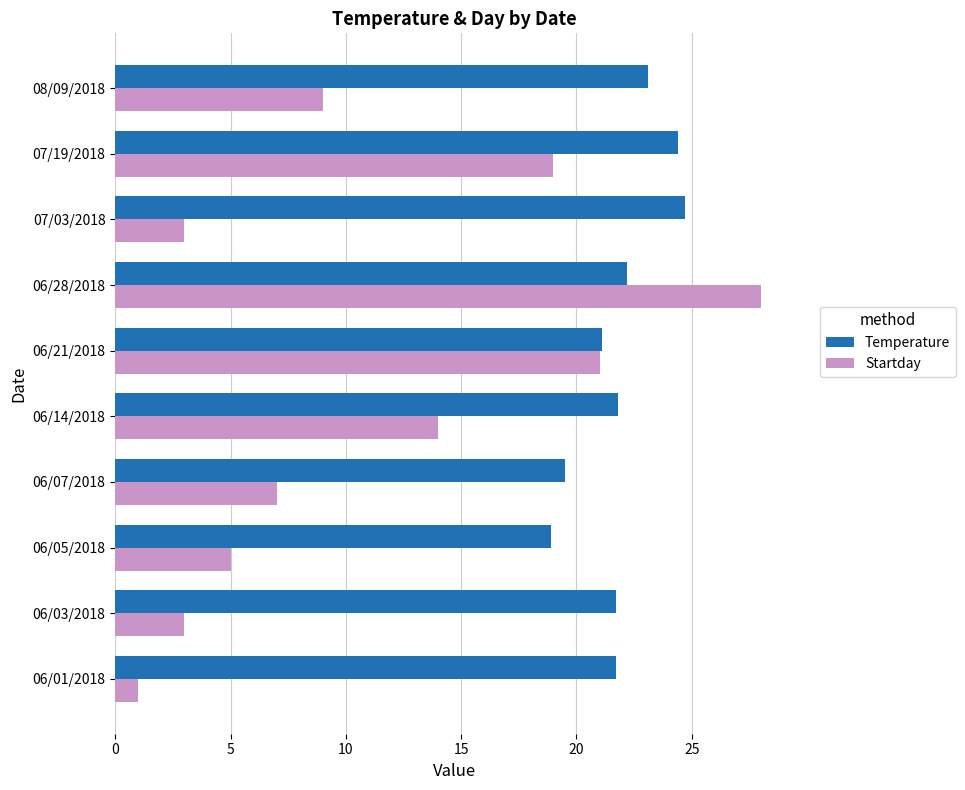

At which category is the sum across all series the highest?

06/28/2018